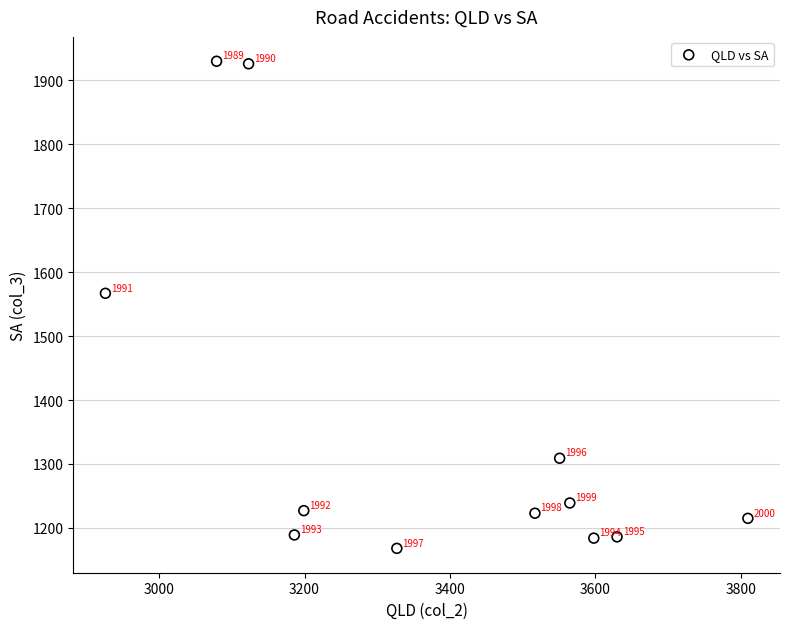

What is the average Y value?

1364